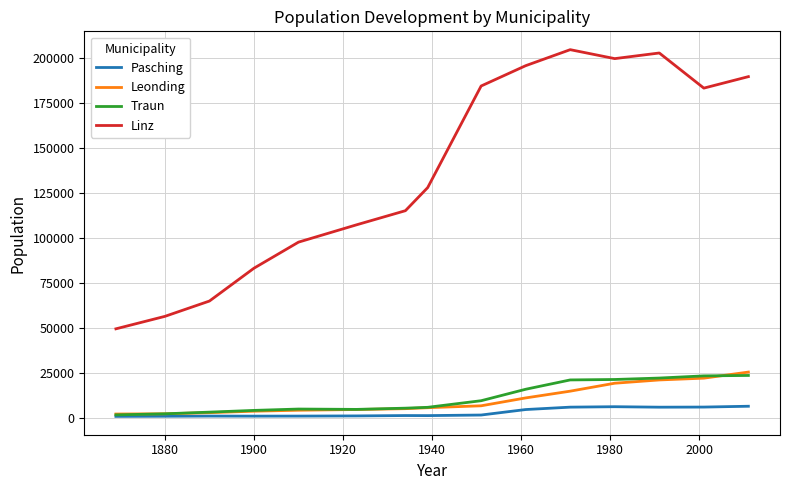

What are all the series names shown in the legend?

Pasching, Leonding, Traun, Linz